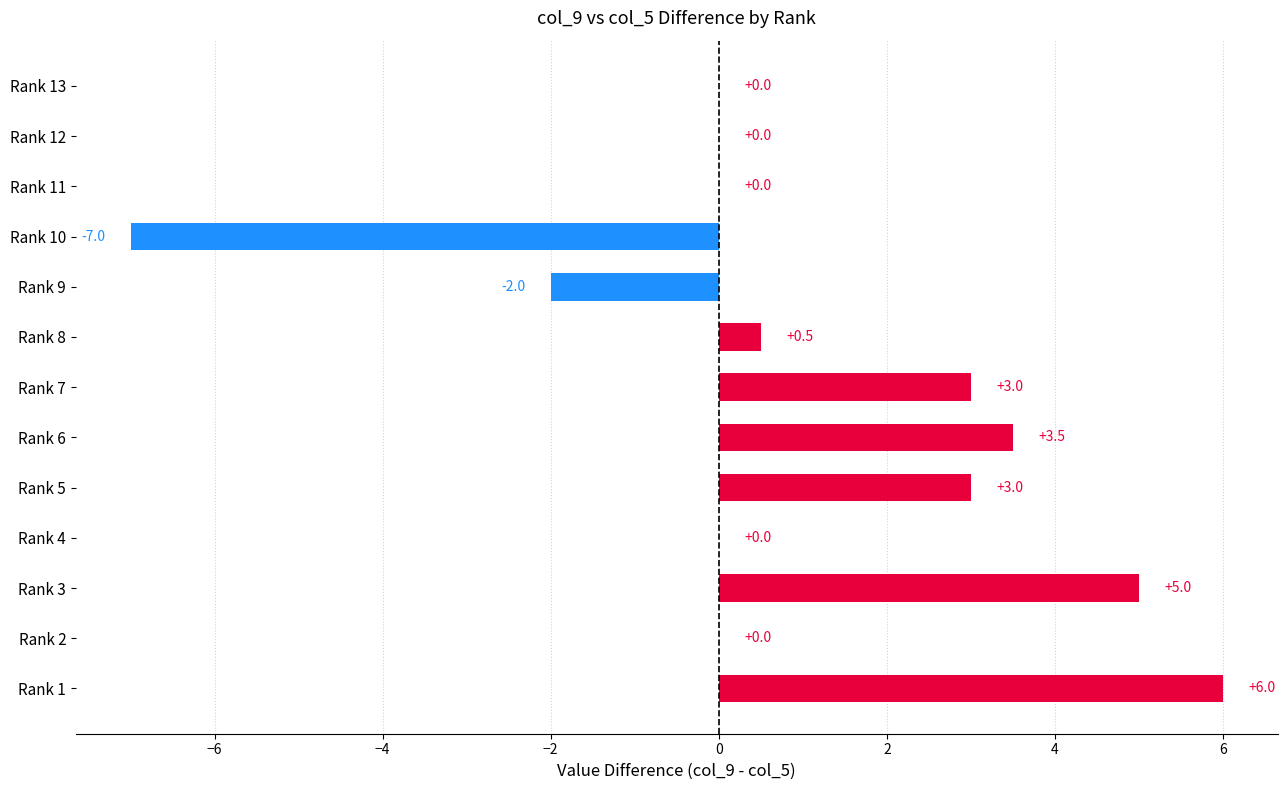

What is the greatest value displayed?

6.0